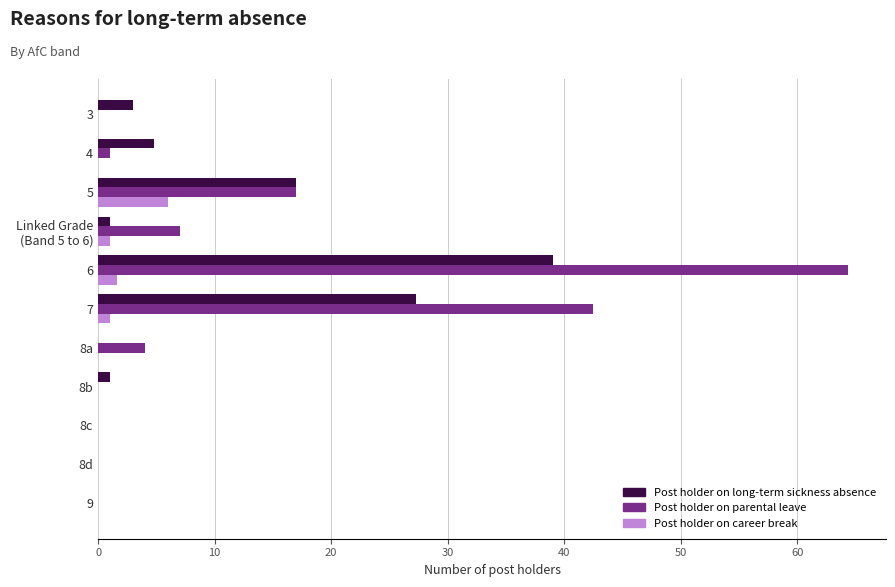

What is the highest value of the Post holder on parental leave series?

64.4